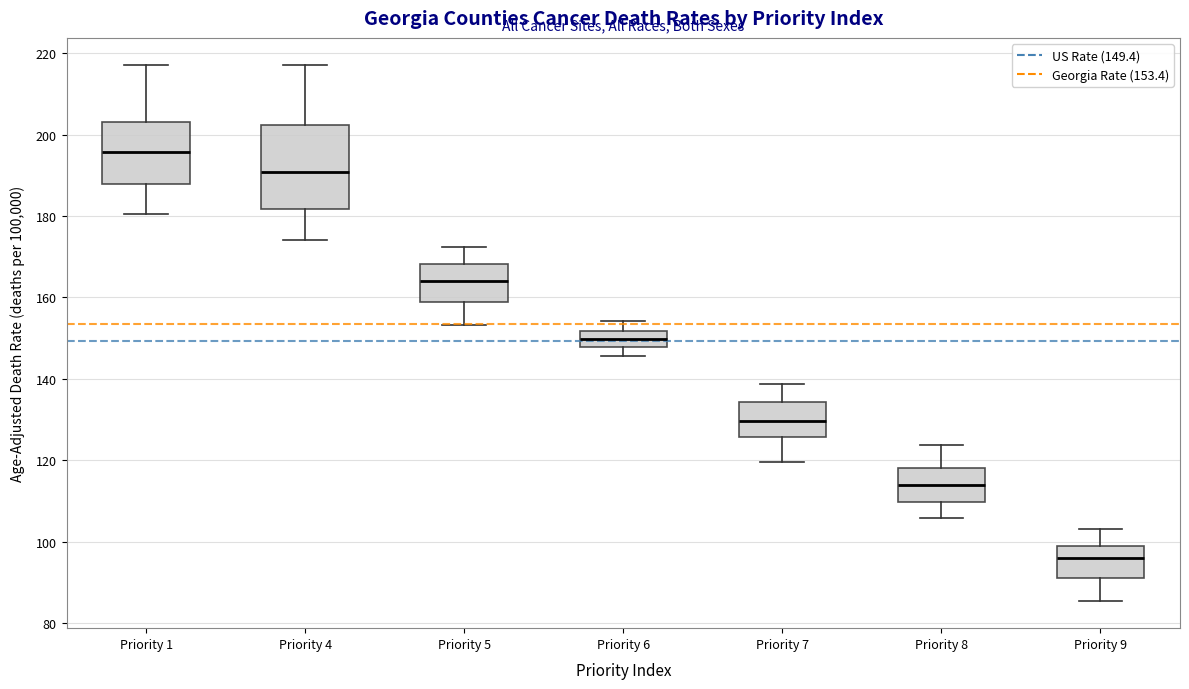

Which box has the highest median line?

Priority 1